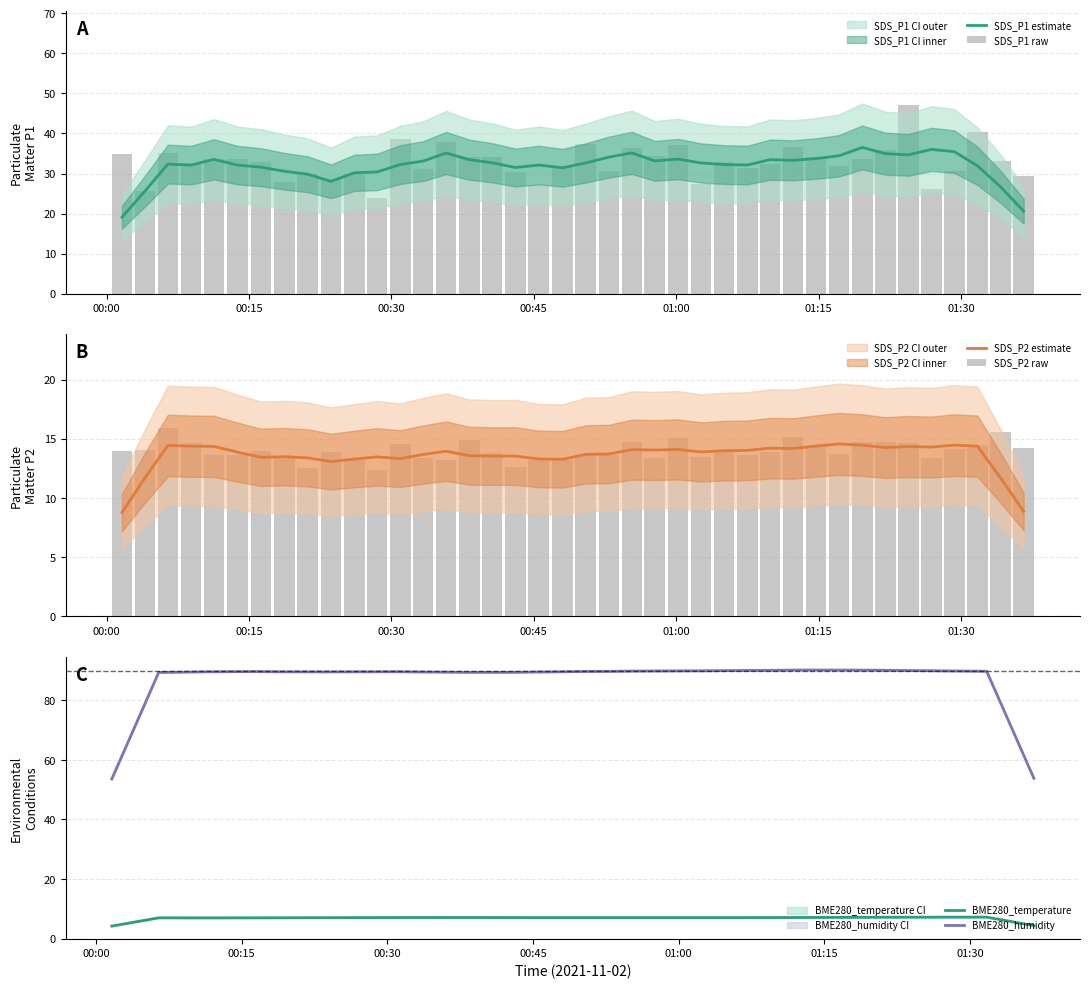

Reading right to left, what are all the values shown in this chart?

SDS_P1 estimate: 20.6	26.7	31.9	35.5	36.0	34.7	35.0	36.5	34.4	33.7	33.3	33.5	32.1	32.2	32.6	33.6	33.2	35.1	34.1	32.6	31.4	32.1	31.5	32.7	33.5	35.1	33.1	32.2	30.4	30.2	28.1	29.8	30.6	31.6	32.1	33.5	32.1	32.4	25.6	19.1
SDS_P1 raw: 29.3	33.1	40.4	30.5	26.2	47.0	35.9	33.6	32.0	34.0	36.6	32.4	31.4	32.8	27.3	37.2	34.4	36.3	30.6	37.2	31.9	27.1	30.3	34.0	34.1	37.9	31.0	38.5	24.0	29.8	28.6	29.9	27.9	32.9	33.5	33.7	32.5	35.1	25.6	34.8
SDS_P2 estimate: 8.9	11.7	14.4	14.5	14.3	14.4	14.3	14.5	14.6	14.4	14.2	14.2	14.0	14.0	13.9	14.1	14.1	14.1	13.7	13.7	13.3	13.3	13.6	13.5	13.6	14.0	13.7	13.3	13.5	13.3	13.1	13.4	13.5	13.4	13.9	14.4	14.4	14.4	11.7	8.8
SDS_P2 raw: 14.2	15.6	14.5	14.2	13.4	14.7	14.8	14.7	13.8	14.4	15.2	13.9	13.7	13.9	13.5	15.1	13.4	14.7	13.7	13.7	13.2	13.2	12.7	13.8	14.9	13.2	13.4	14.6	12.4	13.2	13.9	12.5	13.5	13.9	13.7	13.7	14.7	15.9	14.1	13.9
BME280_temperature: 4.3	5.8	7.2	7.2	7.2	7.2	7.2	7.1	7.1	7.1	7.1	7.0	7.0	7.0	7.0	7.0	7.0	7.0	7.0	7.0	7.0	7.0	7.0	7.1	7.1	7.1	7.1	7.1	7.0	7.0	7.0	7.0	7.0	7.0	6.9	6.9	6.9	7.0	5.6	4.2
BME280_humidity: 53.8	71.8	89.8	89.9	90.0	90.0	90.1	90.2	90.2	90.2	90.2	90.1	90.1	90.0	90.0	89.9	89.9	89.9	89.8	89.7	89.6	89.6	89.5	89.5	89.4	89.5	89.6	89.7	89.6	89.6	89.6	89.6	89.6	89.7	89.7	89.6	89.5	89.4	71.5	53.6